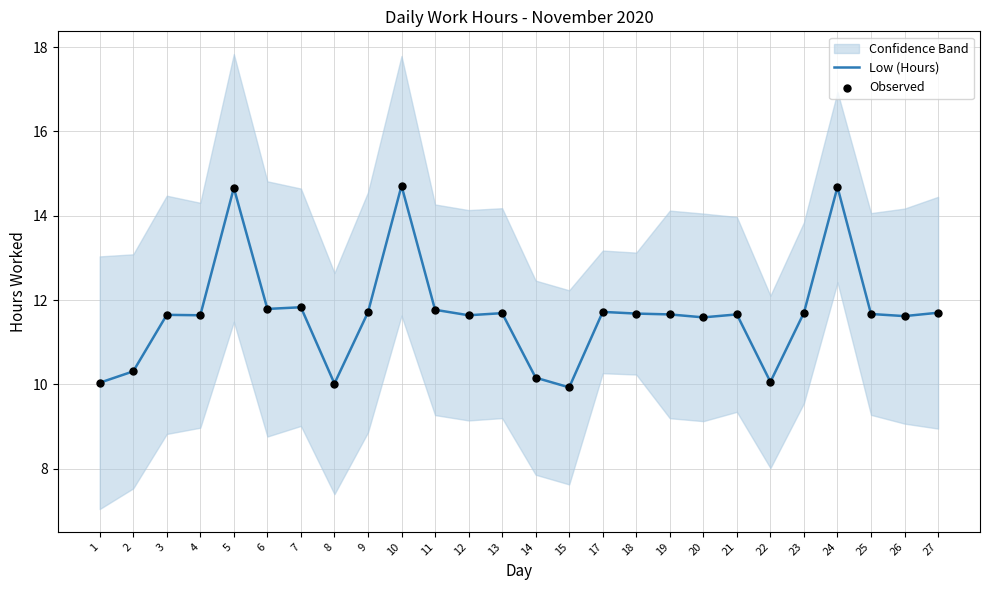

Which series has the largest total across all categories?

Low (Hours)